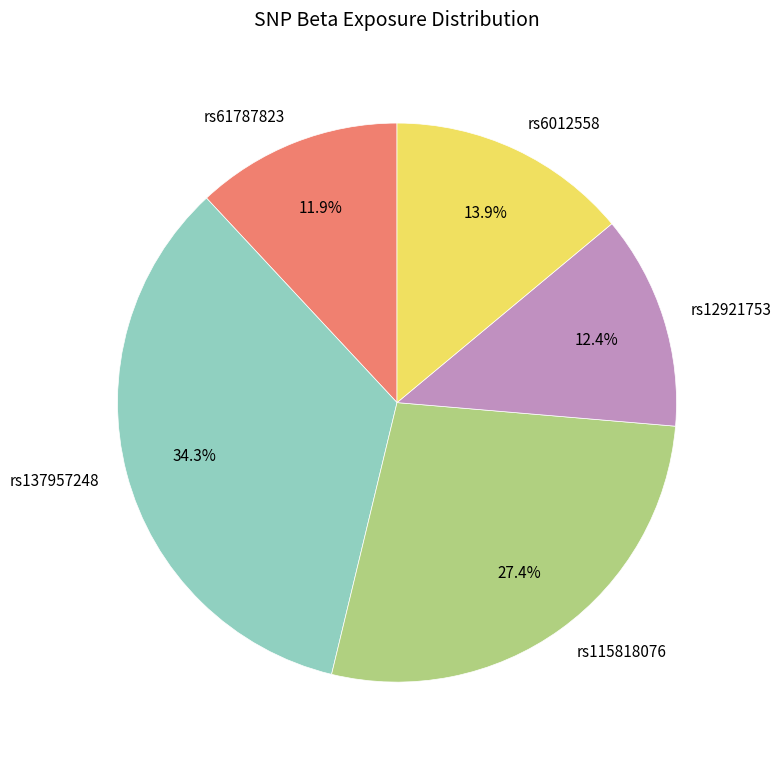

Which slice is the largest?

rs137957248